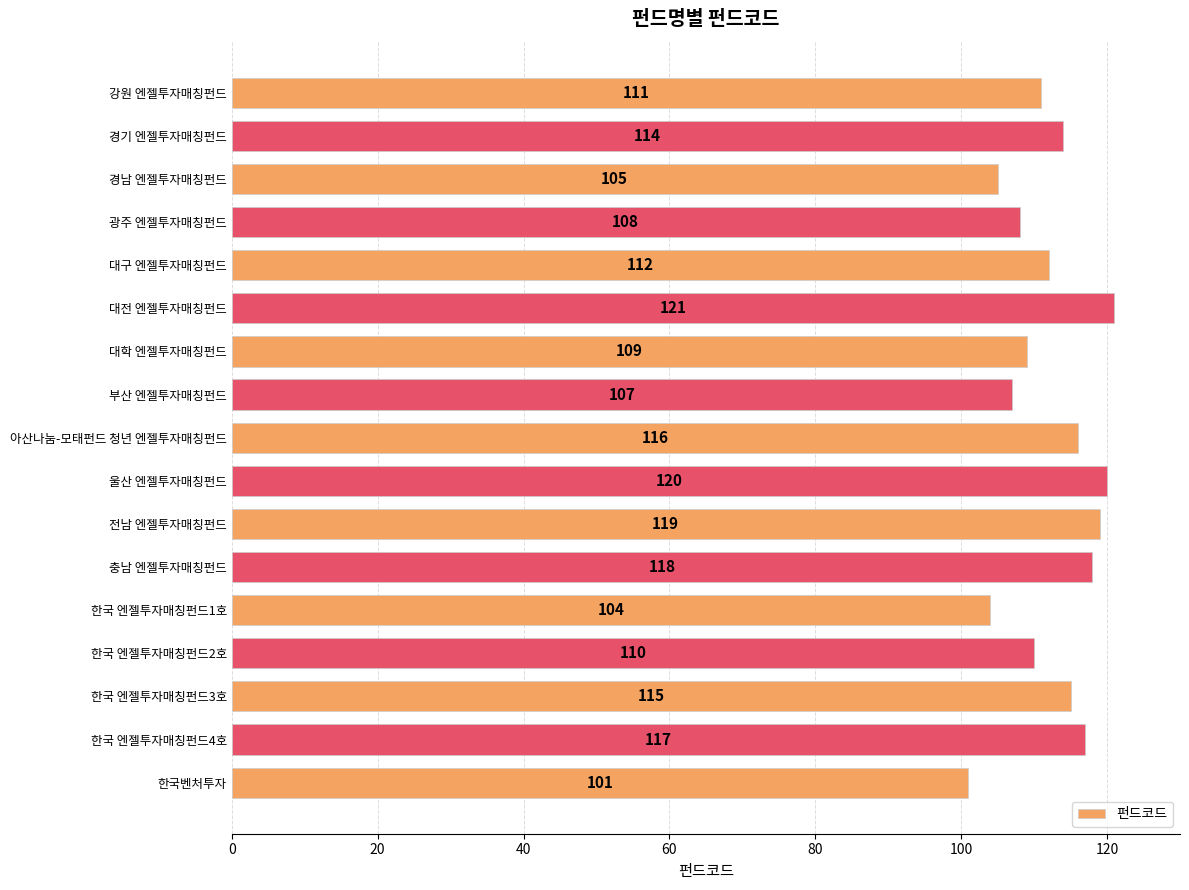

What is the maximum value shown in the chart?

121